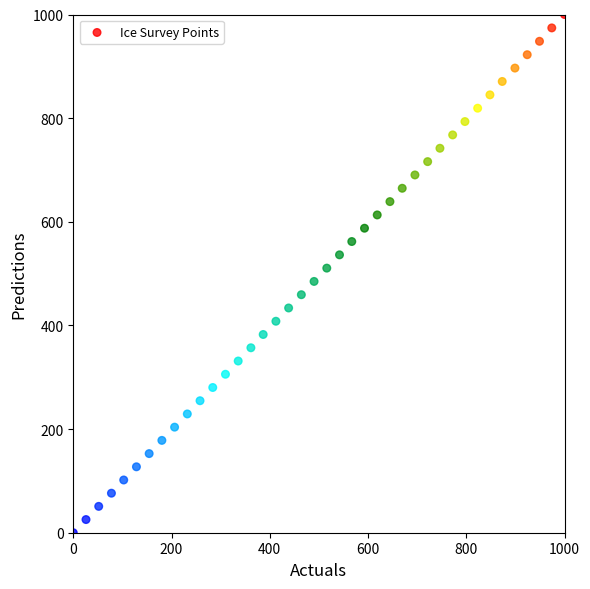

What is the range of X values (max minus min)?

1000.0